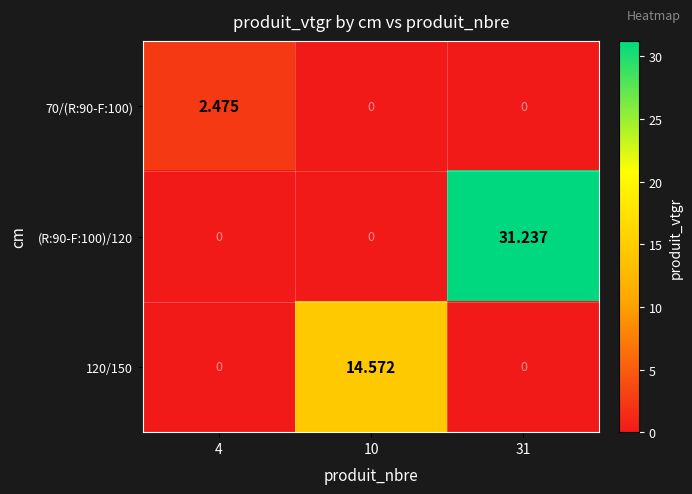

Between 4 and 10, which is larger?

4